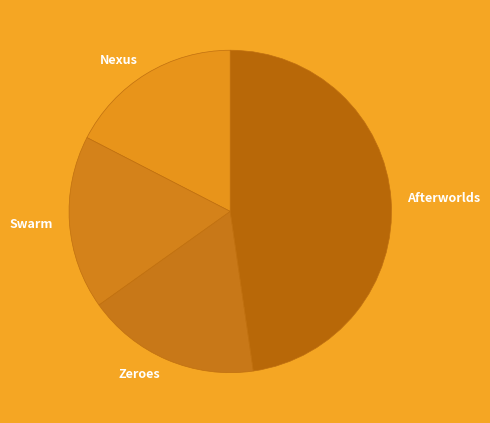

Which category has the smallest portion of the pie?

Zeroes